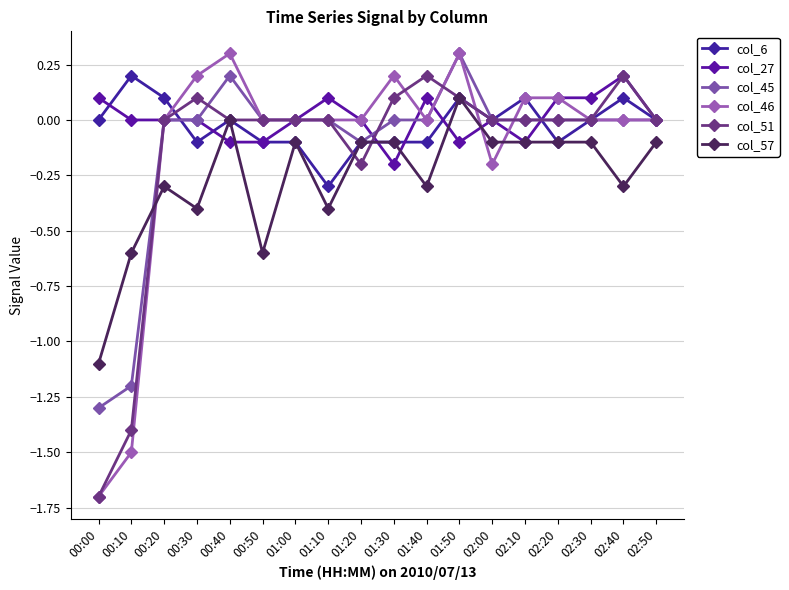

Reading left to right, list all the values displayed in this chart.

col_6: 00:00=-0.0	00:10=0.2	00:20=0.1	00:30=-0.1	00:40=-0.0	00:50=-0.1	01:00=-0.1	01:10=-0.3	01:20=-0.1	01:30=-0.1	01:40=-0.1	01:50=0.1	02:00=-0.0	02:10=0.1	02:20=-0.1	02:30=-0.0	02:40=0.1	02:50=-0.0
col_27: 00:00=0.1	00:10=0.0	00:20=0.0	00:30=0.0	00:40=-0.1	00:50=-0.1	01:00=0.0	01:10=0.1	01:20=0.0	01:30=-0.2	01:40=0.1	01:50=-0.1	02:00=0.0	02:10=-0.1	02:20=0.1	02:30=0.1	02:40=0.2	02:50=0.0
col_45: 00:00=-1.3	00:10=-1.2	00:20=0.0	00:30=0.0	00:40=0.2	00:50=0.0	01:00=0.0	01:10=0.0	01:20=-0.1	01:30=0.0	01:40=-0.0	01:50=0.3	02:00=0.0	02:10=0.0	02:20=0.0	02:30=0.0	02:40=0.0	02:50=0.0
col_46: 00:00=-1.7	00:10=-1.5	00:20=0.0	00:30=0.2	00:40=0.3	00:50=-0.0	01:00=0.0	01:10=0.0	01:20=-0.0	01:30=0.2	01:40=0.0	01:50=0.3	02:00=-0.2	02:10=0.1	02:20=0.1	02:30=0.0	02:40=0.0	02:50=0.0
col_51: 00:00=-1.7	00:10=-1.4	00:20=-0.0	00:30=0.1	00:40=-0.0	00:50=0.0	01:00=0.0	01:10=0.0	01:20=-0.2	01:30=0.1	01:40=0.2	01:50=0.1	02:00=0.0	02:10=0.0	02:20=0.0	02:30=0.0	02:40=0.2	02:50=0.0
col_57: 00:00=-1.1	00:10=-0.6	00:20=-0.3	00:30=-0.4	00:40=0.0	00:50=-0.6	01:00=-0.1	01:10=-0.4	01:20=-0.1	01:30=-0.1	01:40=-0.3	01:50=0.1	02:00=-0.1	02:10=-0.1	02:20=-0.1	02:30=-0.1	02:40=-0.3	02:50=-0.1